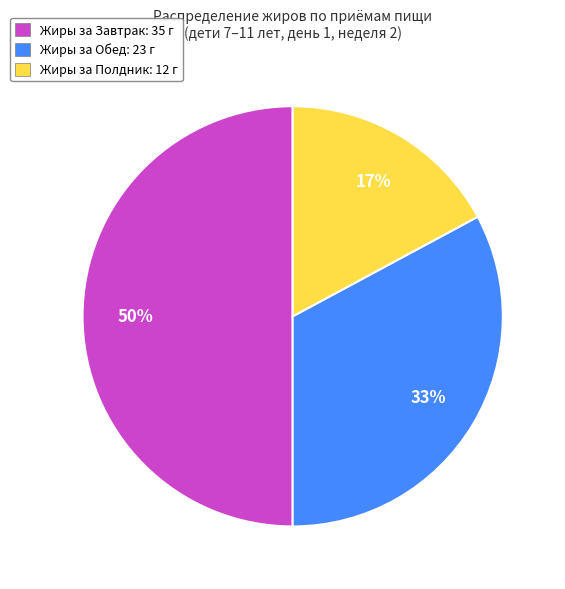

How many segments does this pie chart have?

3